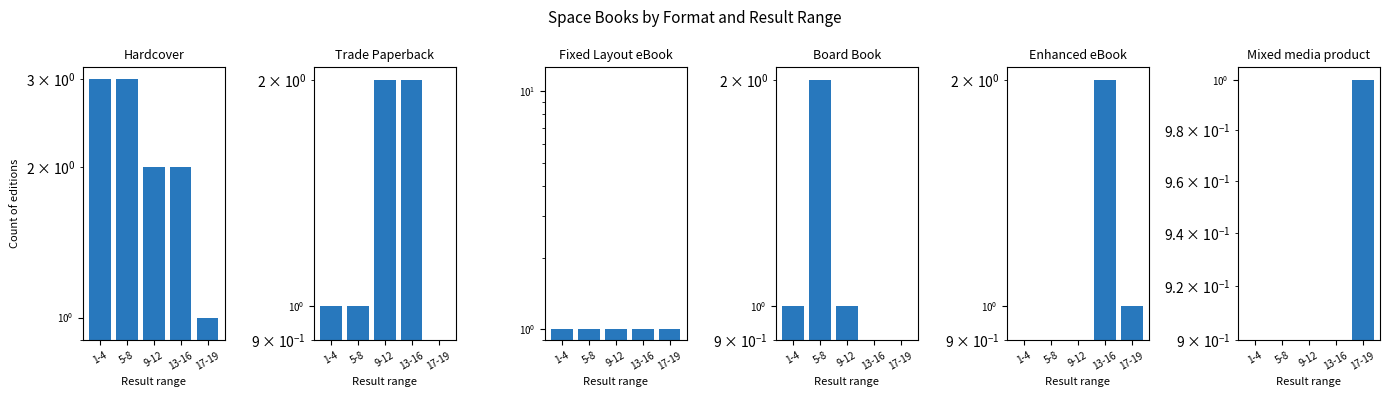

Reading right to left, extract all data points from this chart.

Hardcover: 17-19=1.0	13-16=2.0	9-12=2.0	5-8=3.0	1-4=3.0
Trade Paperback: 17-19=0.9	13-16=2.0	9-12=2.0	5-8=1.0	1-4=1.0
Fixed Layout eBook: 17-19=1.0	13-16=1.0	9-12=1.0	5-8=1.0	1-4=1.0
Board Book: 17-19=0.9	13-16=0.9	9-12=1.0	5-8=2.0	1-4=1.0
Enhanced eBook: 17-19=1.0	13-16=2.0	9-12=0.9	5-8=0.9	1-4=0.9
Mixed media product: 17-19=1.0	13-16=0.9	9-12=0.9	5-8=0.9	1-4=0.9